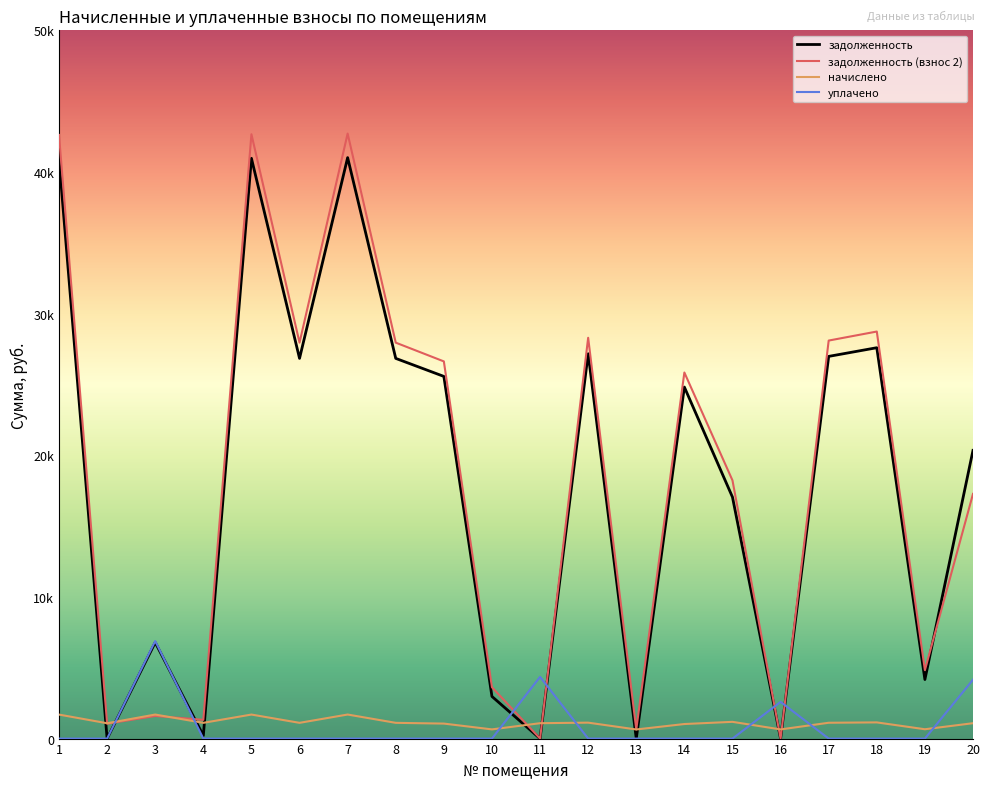

What are all the series names shown in the legend?

задолженность, задолженность (взнос 2), начислено, уплачено